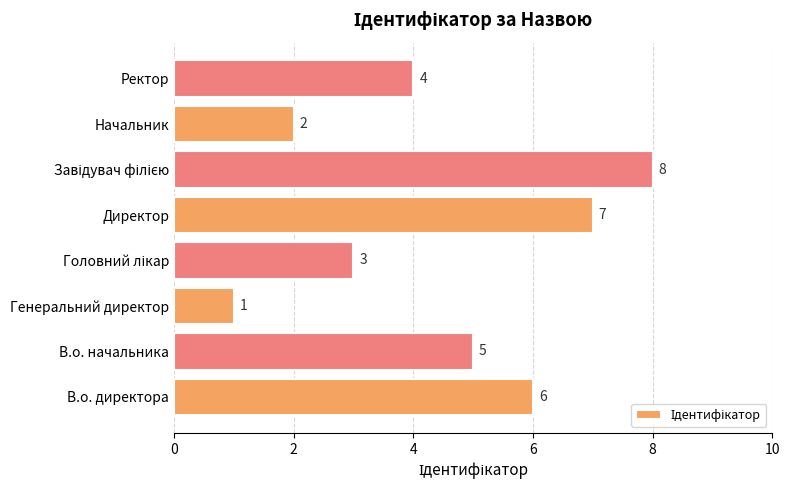

What is the difference between the maximum and minimum values?

7